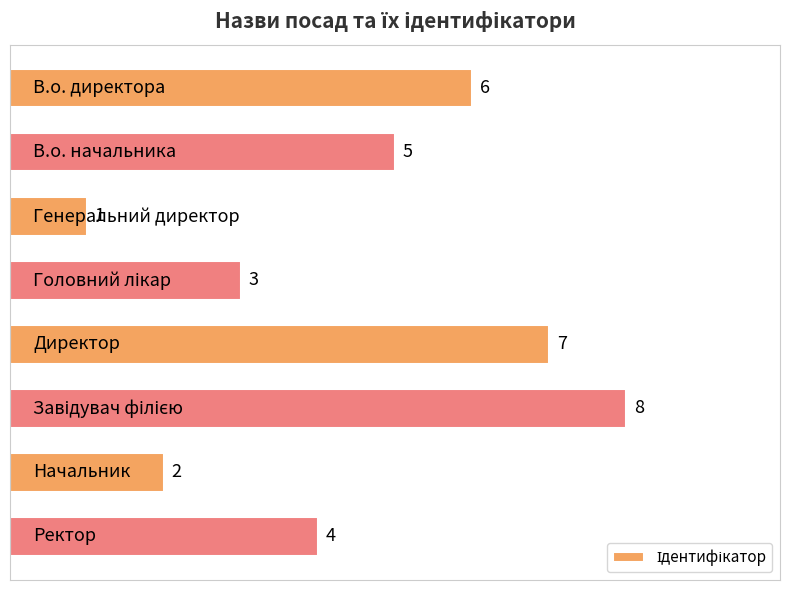

How many values are between 3 and 7?

5